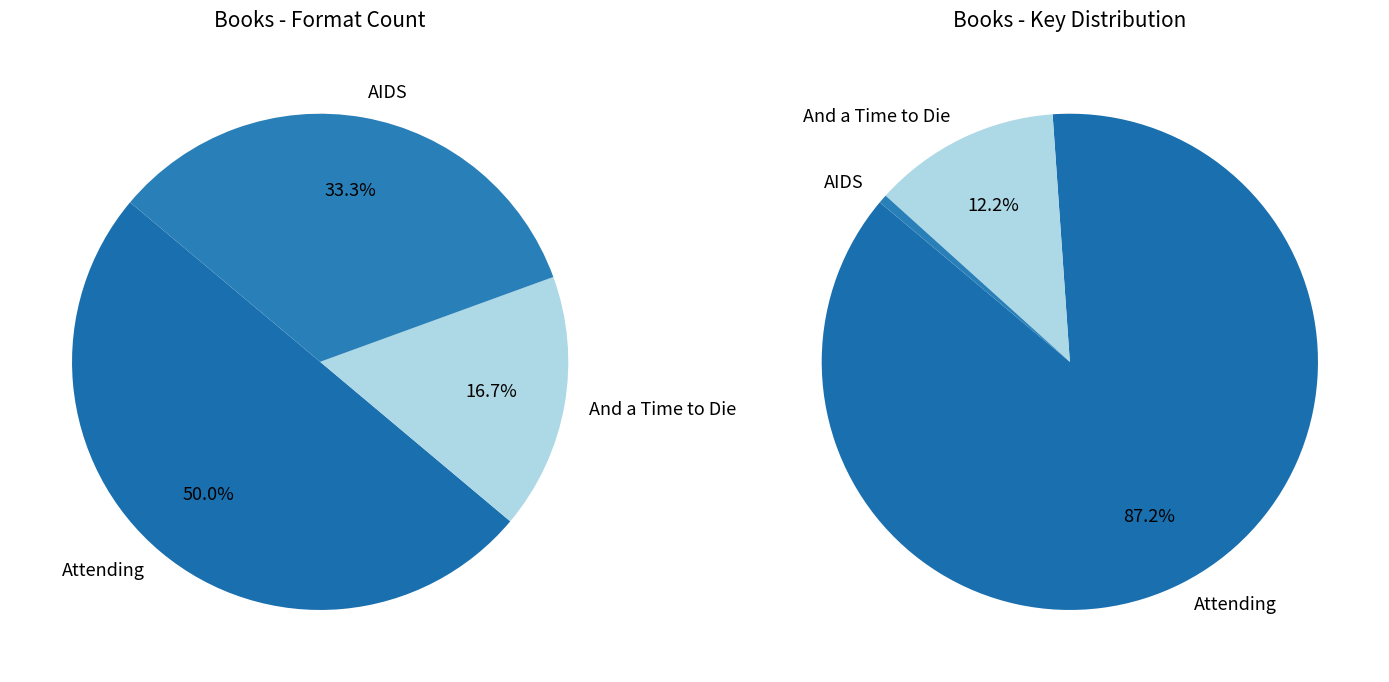

Approximately how many times larger is the value at Attending compared to AIDS?

153.1